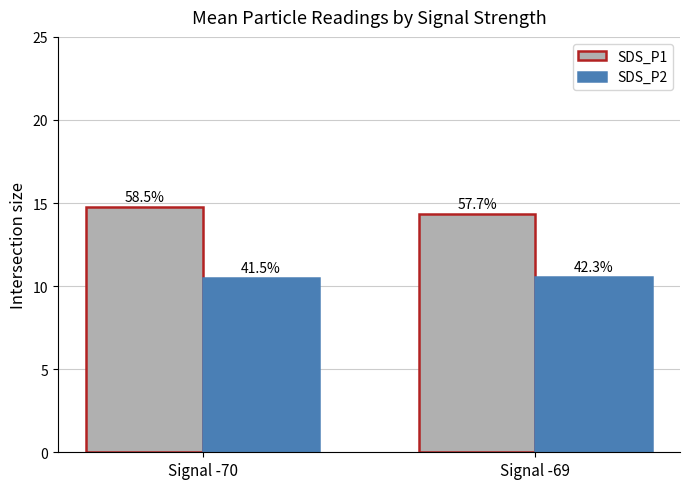

What is the average value of the SDS_P2 series?

10.5